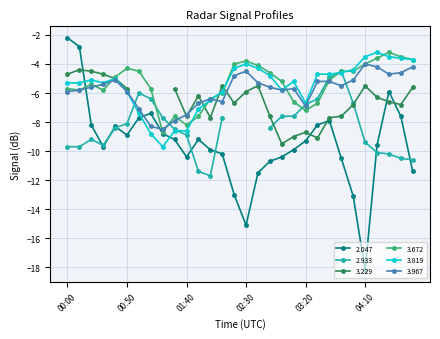

At which label does 2.047 reach its minimum?

04:10